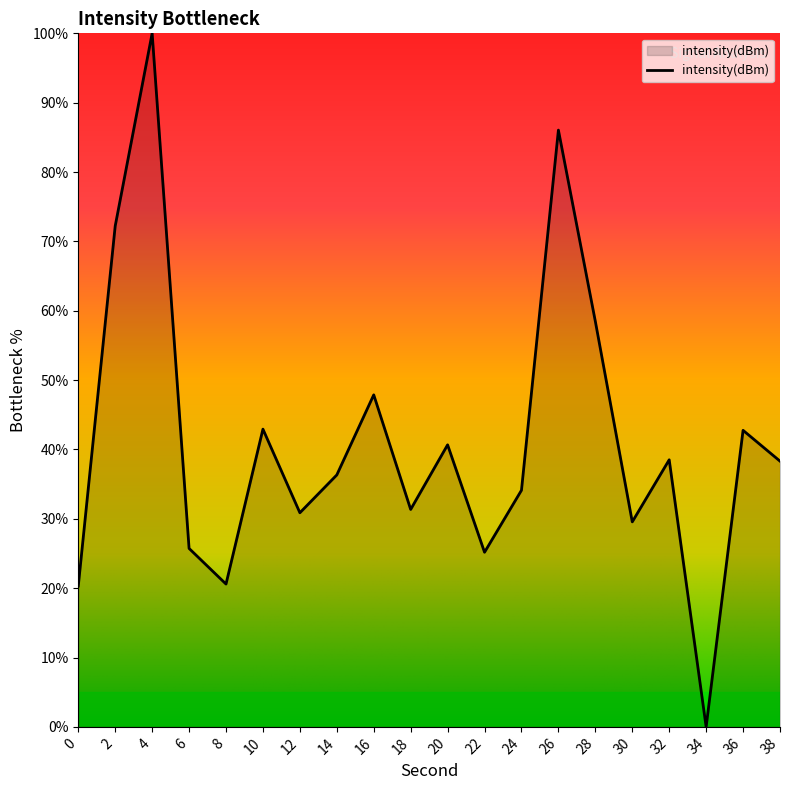

What is the greatest value displayed?

100.0